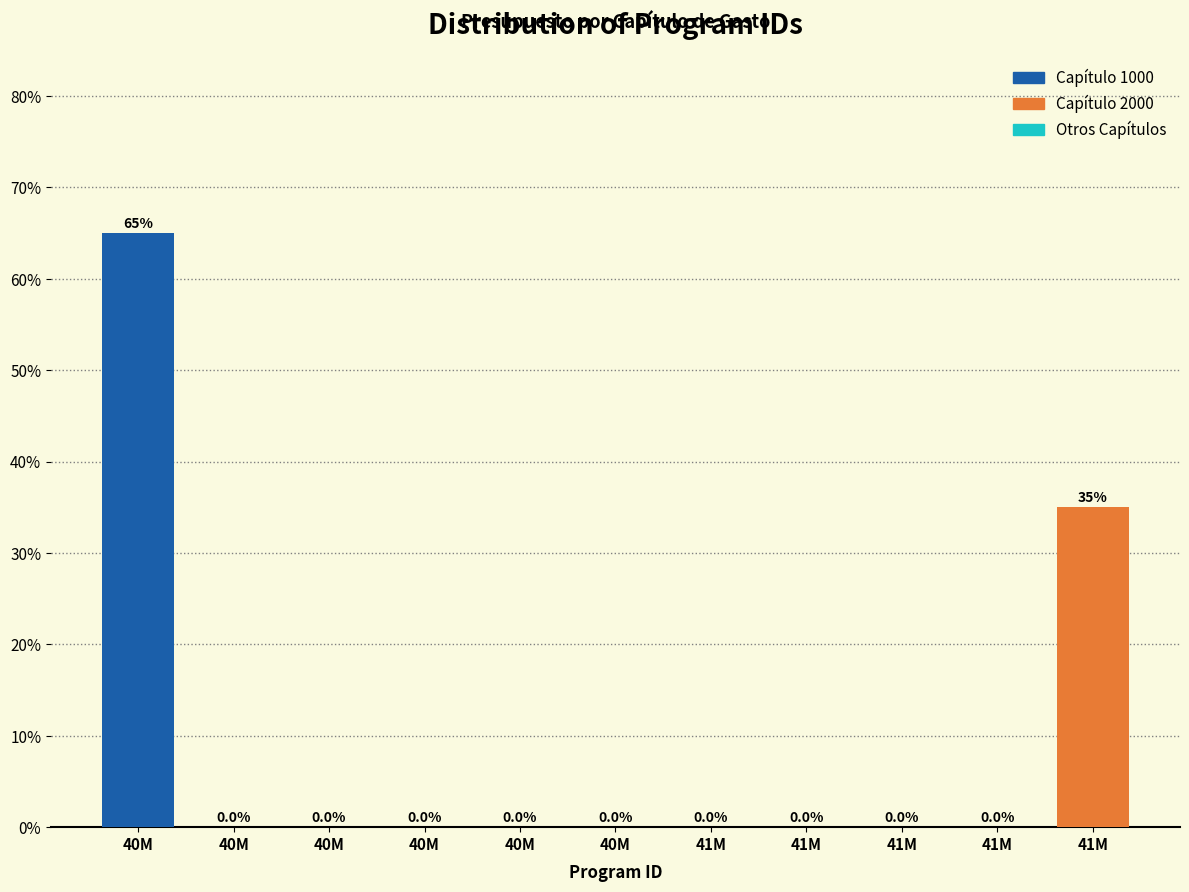

Are the bars horizontal?

No